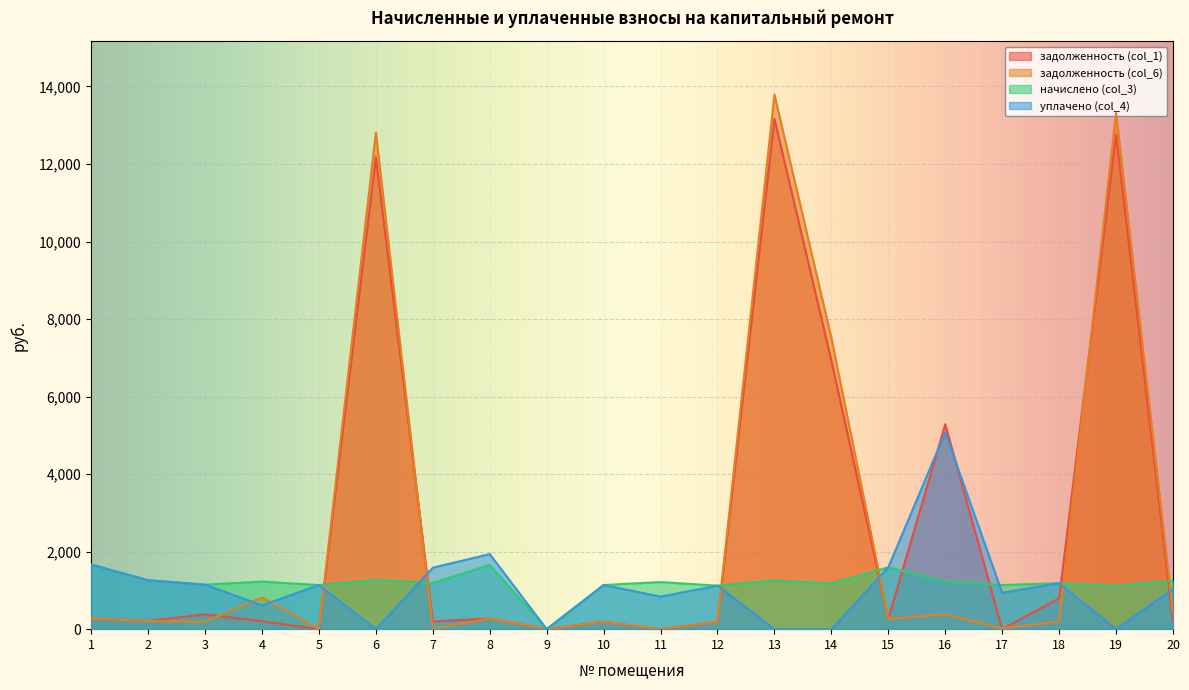

Count the number of categories in the chart.

20